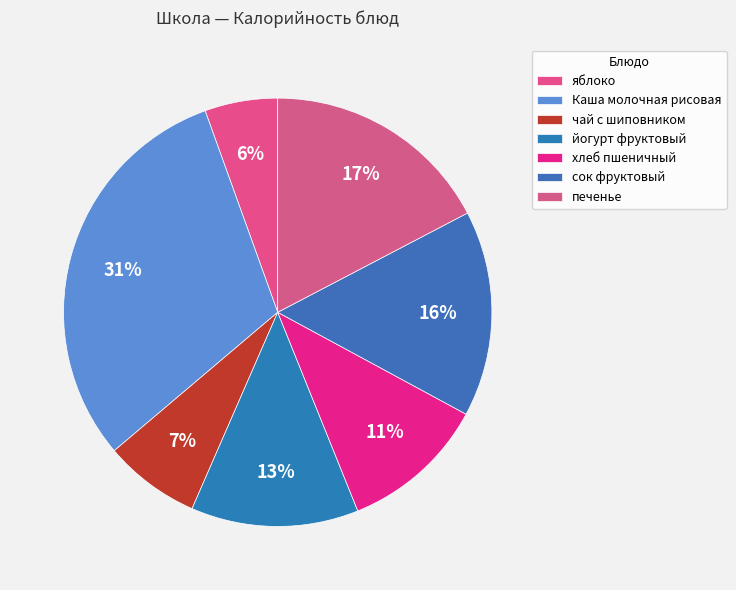

What is the ratio of the value at йогурт фруктовый to the value at сок фруктовый?

0.8